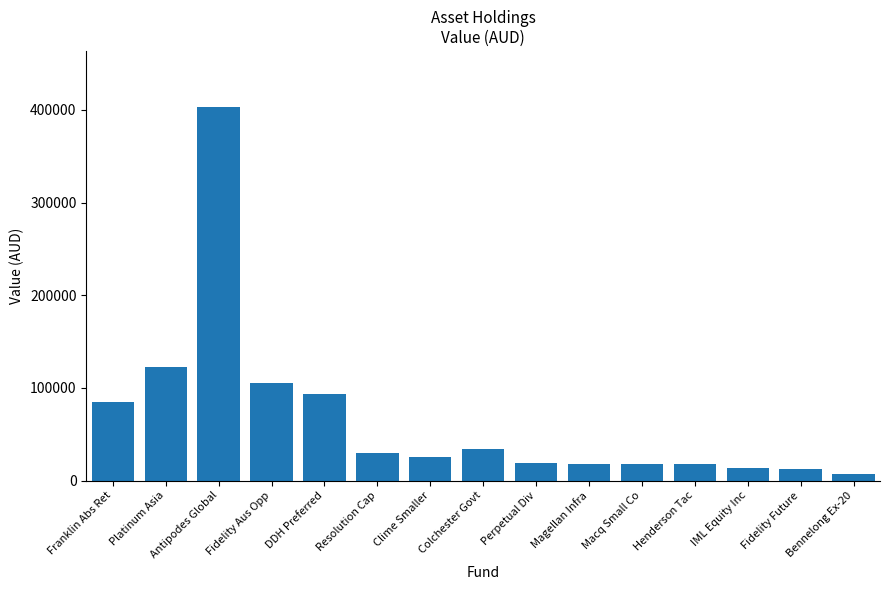

What is the greatest value displayed?

403078.6